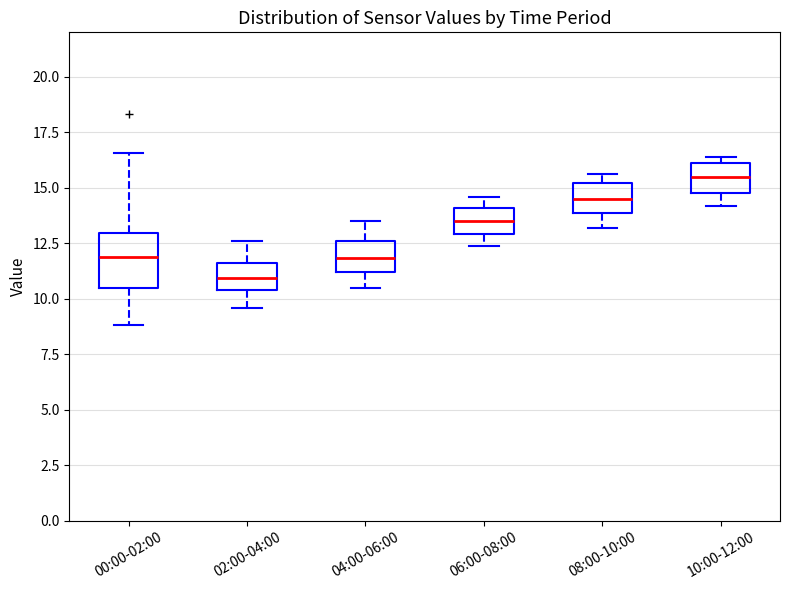

Where does the lower whisker of the box for 10:00-12:00 end on the y-axis? The values are not printed on the chart, so give them approximately, as read against the axis.

14.0